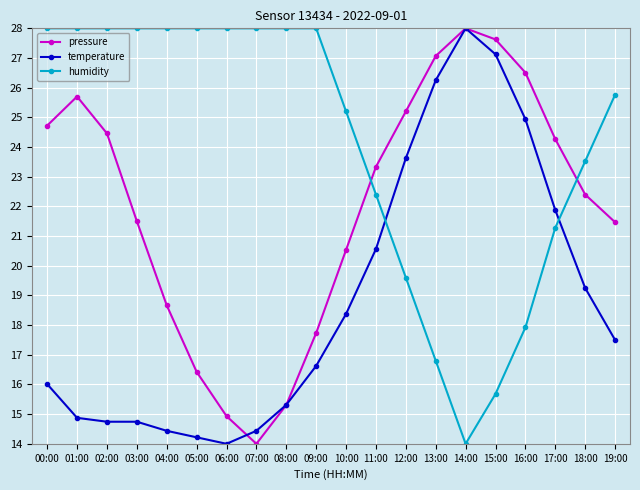

List the series in order of their overall mean, lowest first.

temperature, pressure, humidity